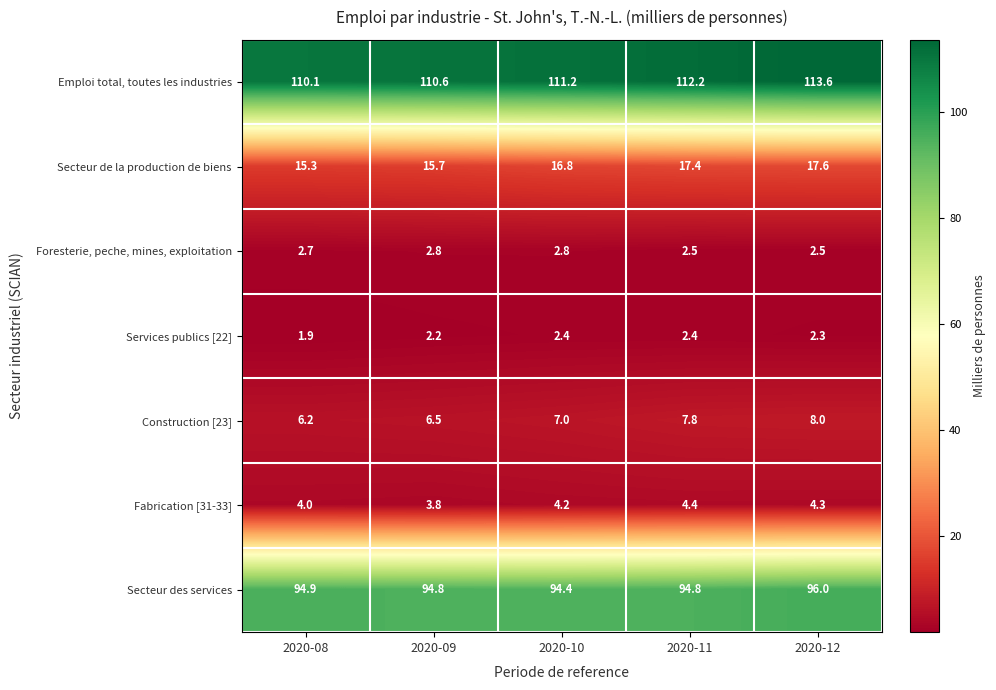

At which category is the sum across all series the highest?

2020-12